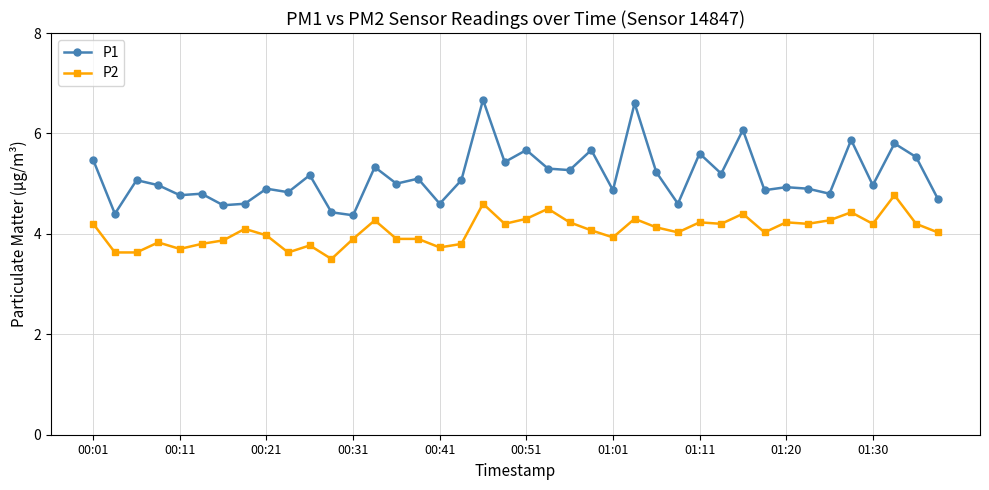

What is the value of the P1 point at the 17th from the left?

4.6